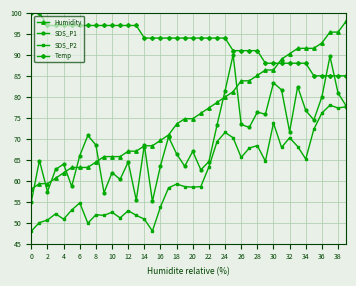

In SDS_P1, how many points are higher than both neighbors (excluding endpoints)?

13